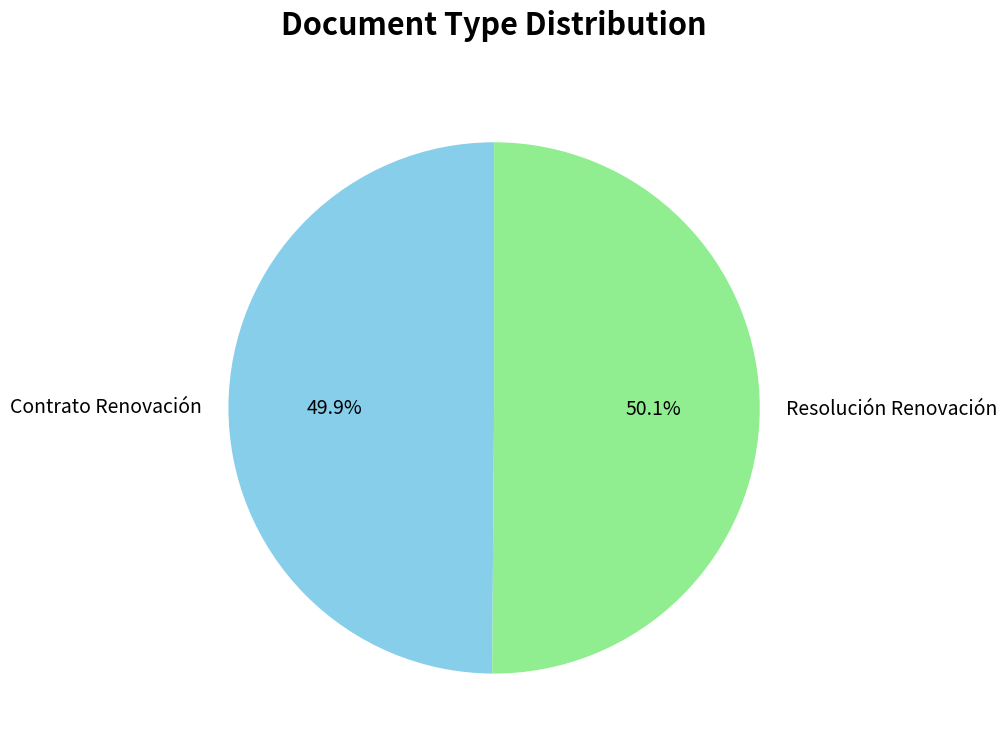

Is there a majority slice in this chart?

Yes